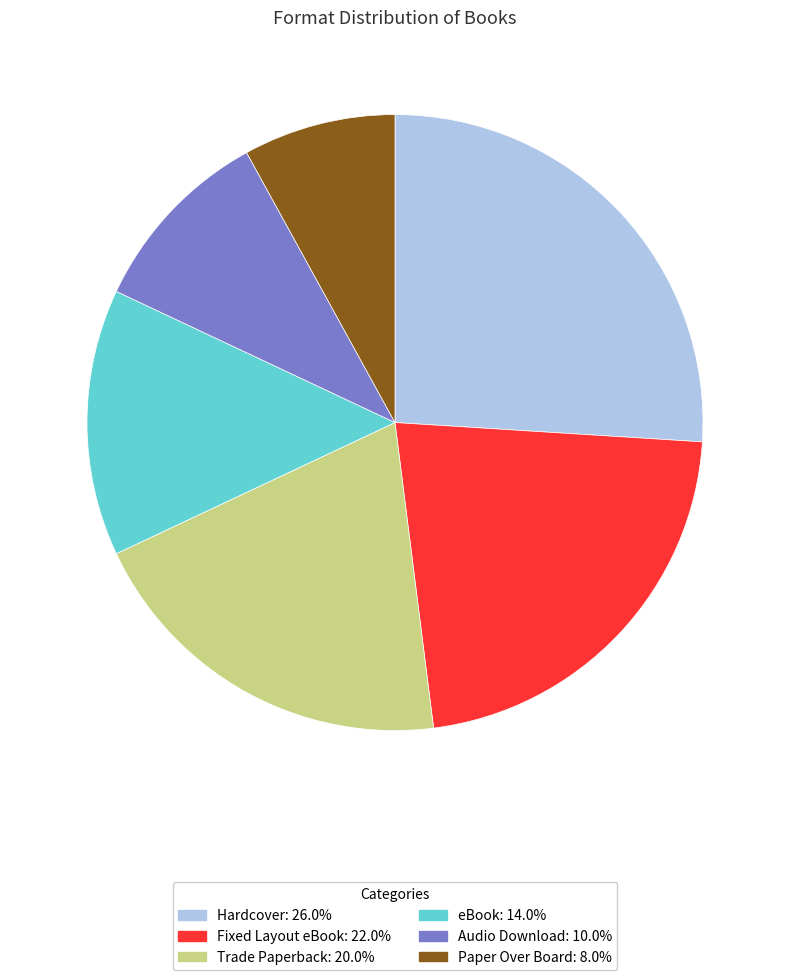

Does any single category account for the majority?

No